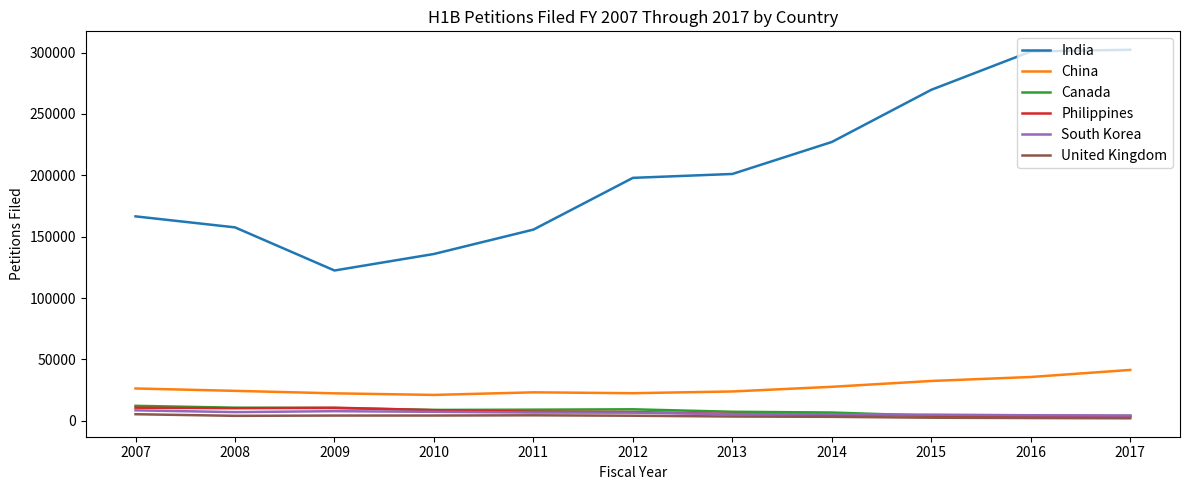

What is the maximum value for South Korea?

8562